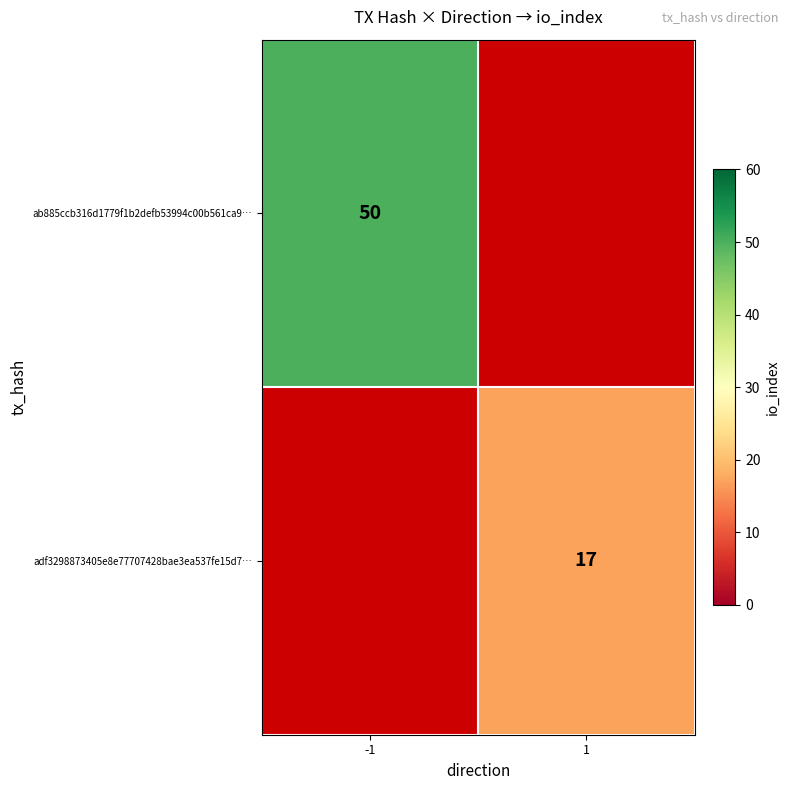

The ab885ccb316d1779f1b2defb53994c00b561ca9… series shows 11 at -1. True or false?

False